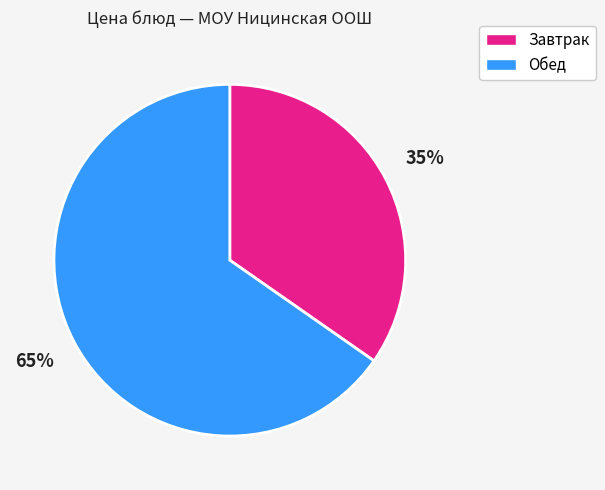

Is there any slice that represents more than half of the pie?

Yes